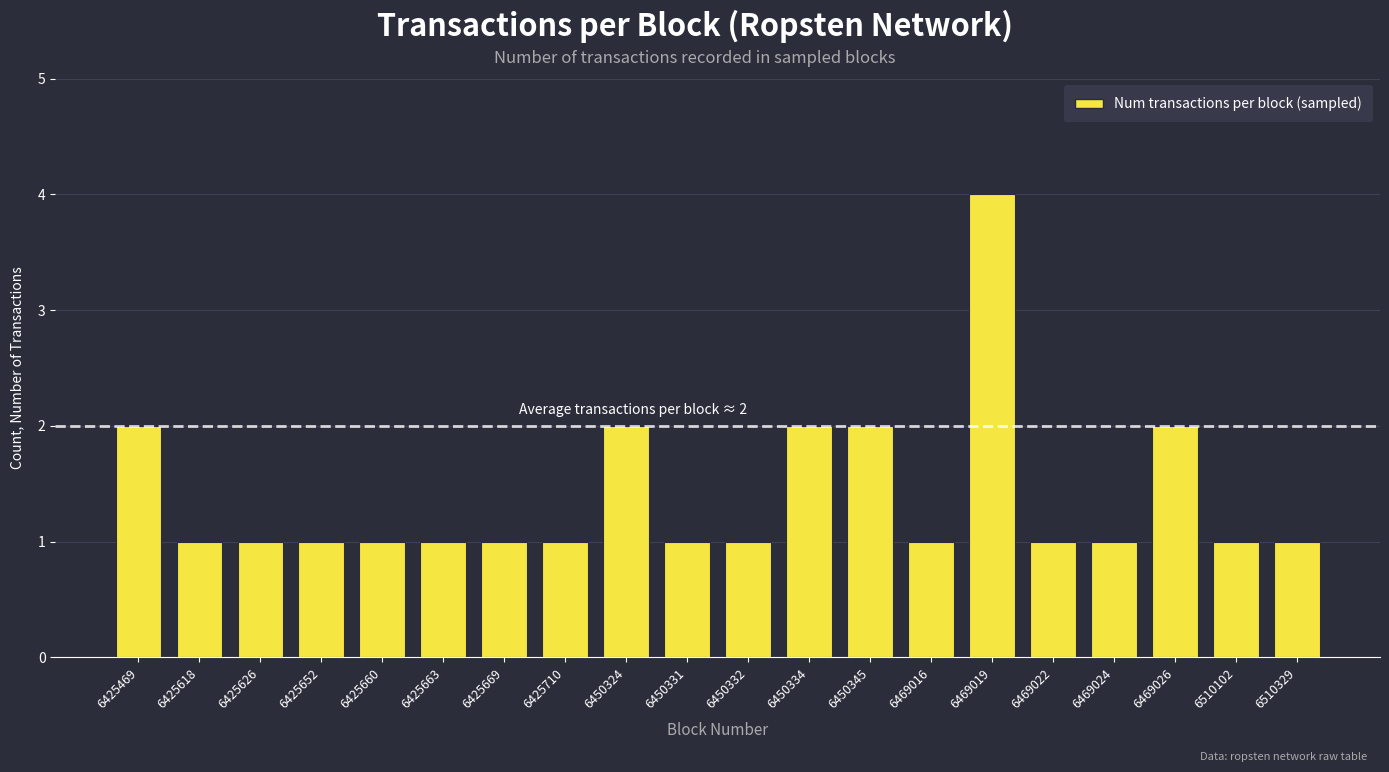

What is the sum of all values?

28